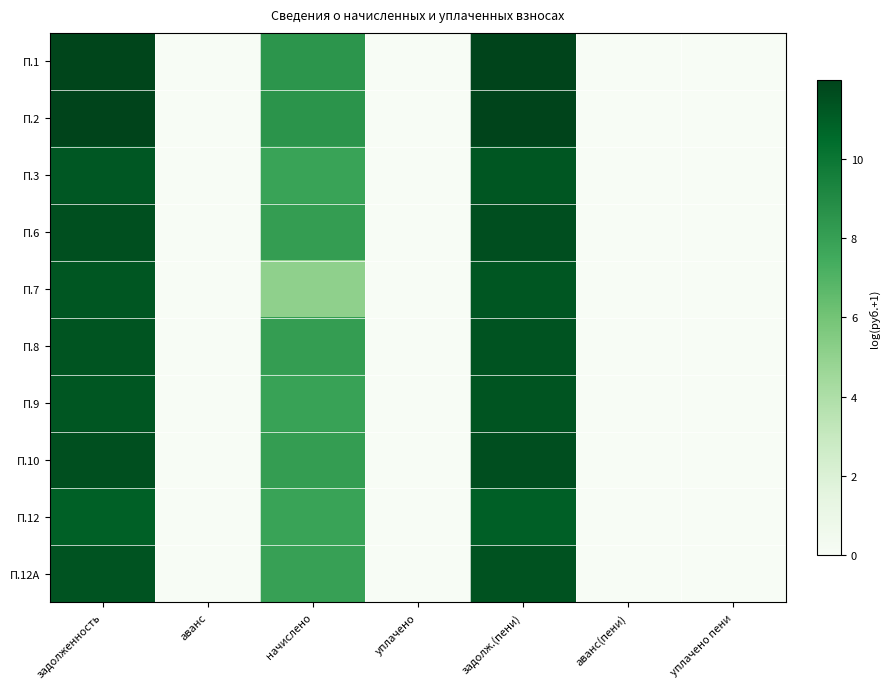

Reading left to right, extract all data points from this chart.

П.1: задолженность=11.9	аванс=0.0	начислено=8.5	уплачено=0.0	задолж.(пени)=12.0	аванс(пени)=0.0	уплачено пени=0.0
П.2: задолженность=12.0	аванс=0.0	начислено=8.5	уплачено=0.0	задолж.(пени)=12.0	аванс(пени)=0.0	уплачено пени=0.0
П.3: задолженность=11.3	аванс=0.0	начислено=7.9	уплачено=0.0	задолж.(пени)=11.3	аванс(пени)=0.0	уплачено пени=0.0
П.6: задолженность=11.5	аванс=0.0	начислено=8.1	уплачено=0.0	задолж.(пени)=11.6	аванс(пени)=0.0	уплачено пени=0.0
П.7: задолженность=11.3	аванс=0.0	начислено=5.1	уплачено=0.0	задолж.(пени)=11.3	аванс(пени)=0.0	уплачено пени=0.0
П.8: задолженность=11.4	аванс=0.0	начислено=8.1	уплачено=0.0	задолж.(пени)=11.4	аванс(пени)=0.0	уплачено пени=0.0
П.9: задолженность=11.3	аванс=0.0	начислено=7.9	уплачено=0.0	задолж.(пени)=11.4	аванс(пени)=0.0	уплачено пени=0.0
П.10: задолженность=11.5	аванс=0.0	начислено=8.1	уплачено=0.0	задолж.(пени)=11.6	аванс(пени)=0.0	уплачено пени=0.0
П.12: задолженность=10.9	аванс=0.0	начислено=7.8	уплачено=0.0	задолж.(пени)=11.0	аванс(пени)=0.0	уплачено пени=0.0
П.12A: задолженность=11.4	аванс=0.0	начислено=8.0	уплачено=0.0	задолж.(пени)=11.4	аванс(пени)=0.0	уплачено пени=0.0